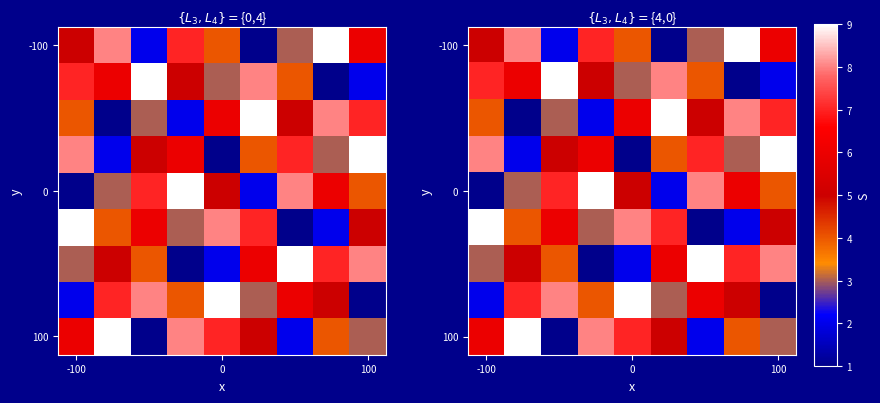

Count the number of data series in this chart.

9